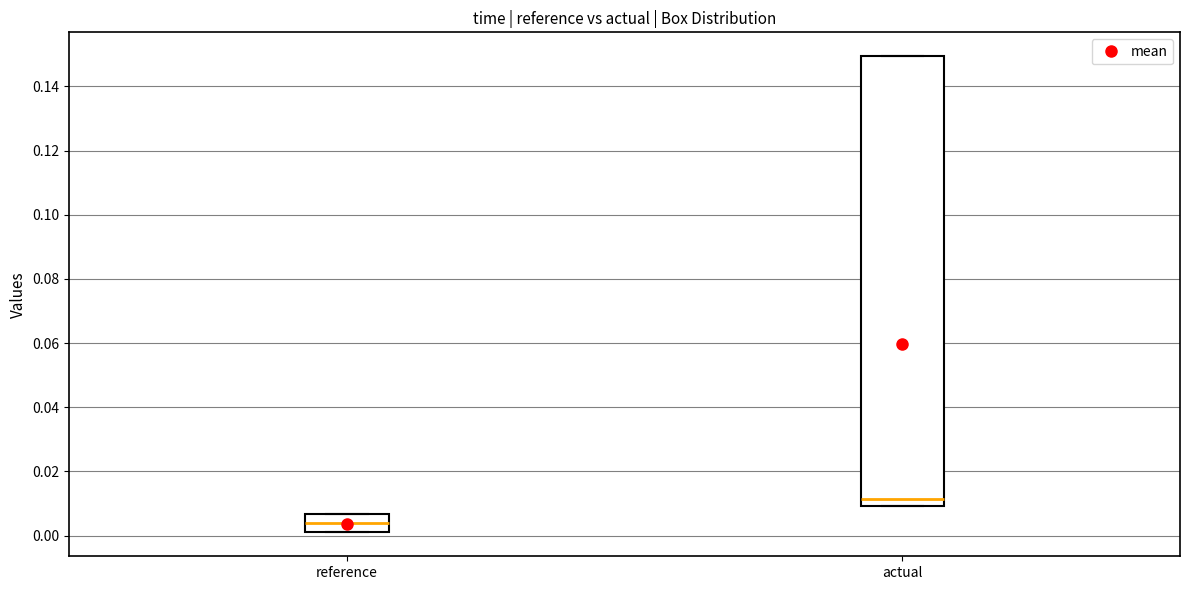

Which box is the tallest, from its lower edge to its upper edge?

actual